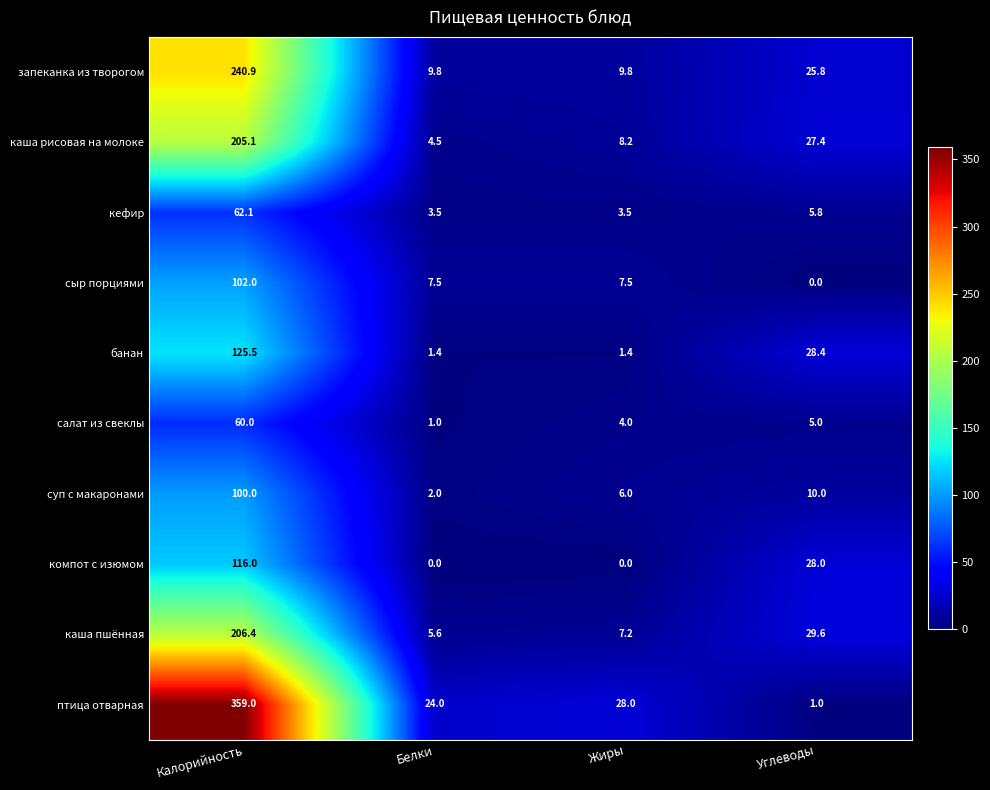

At which label is кефир closest to 32?

Углеводы